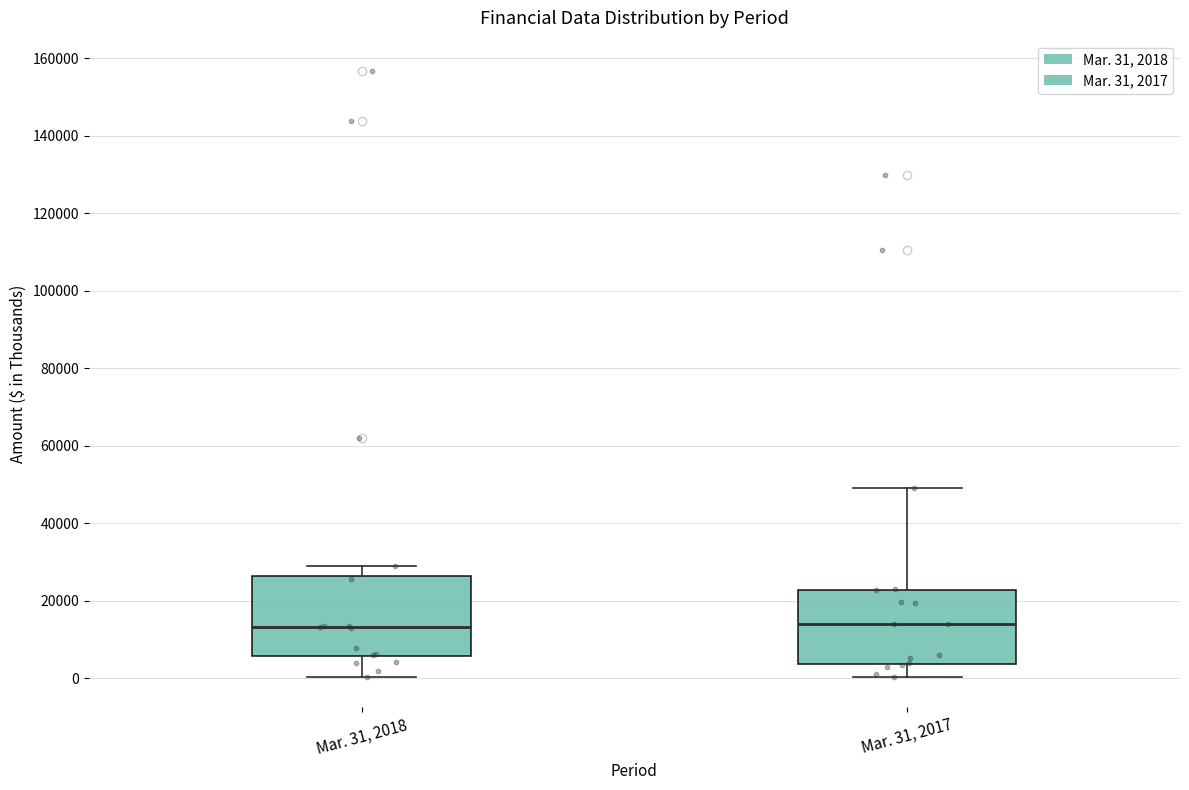

Where is the upper edge of the box for Mar. 31, 2018 on the y-axis? The values are not printed on the chart, so give them approximately, as read against the axis.

26000